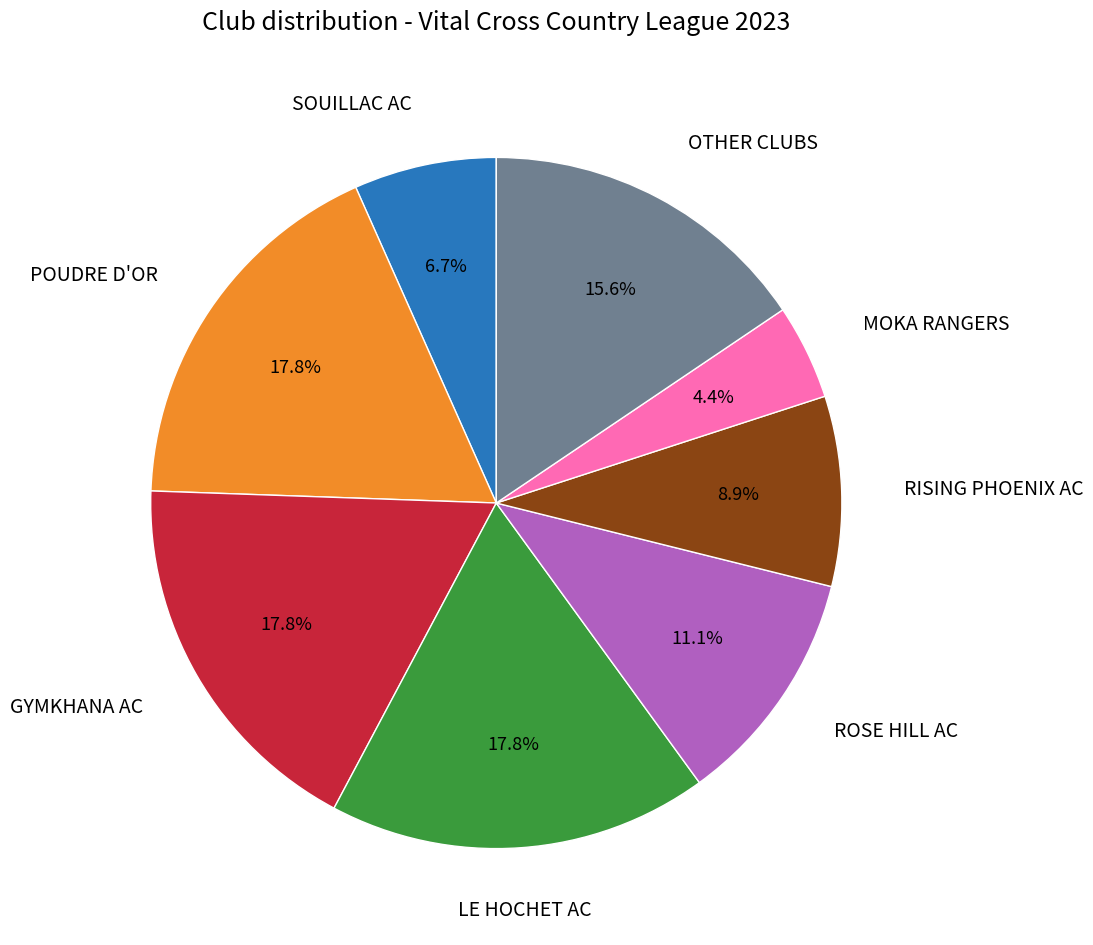

Which slice is the smallest?

MOKA RANGERS